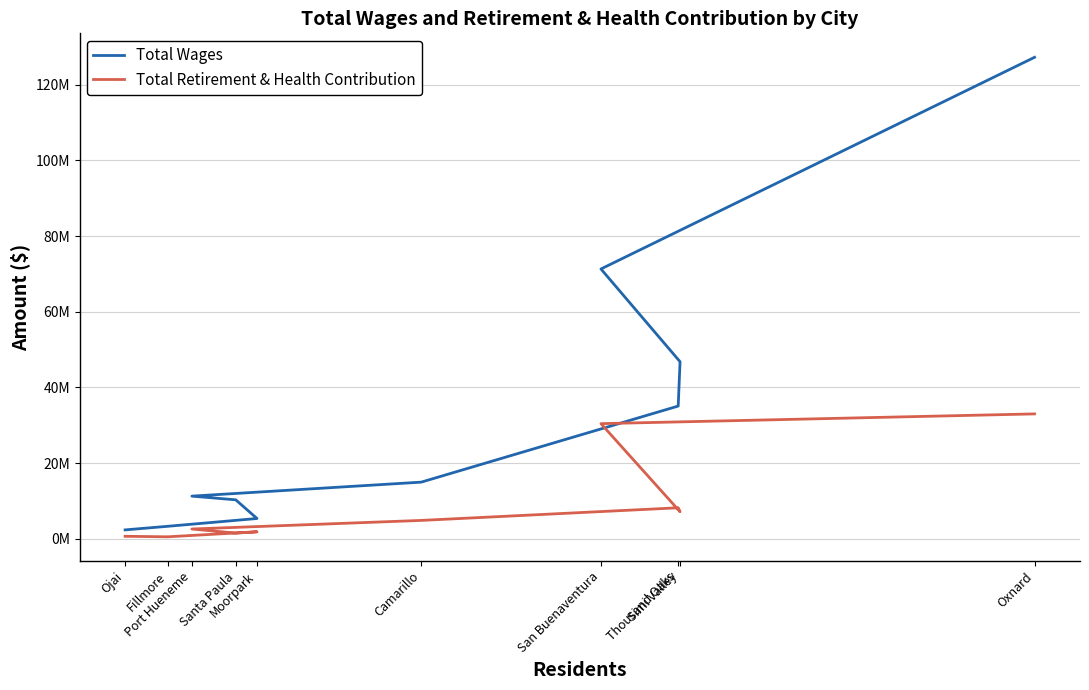

Which has a higher value, San Buenaventura or Oxnard?

Oxnard